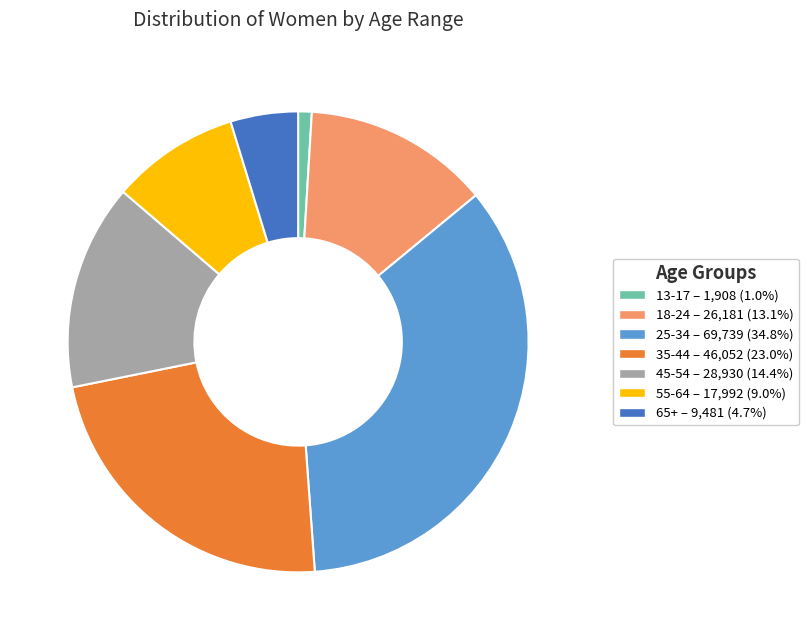

Which slice is the largest?

25-34